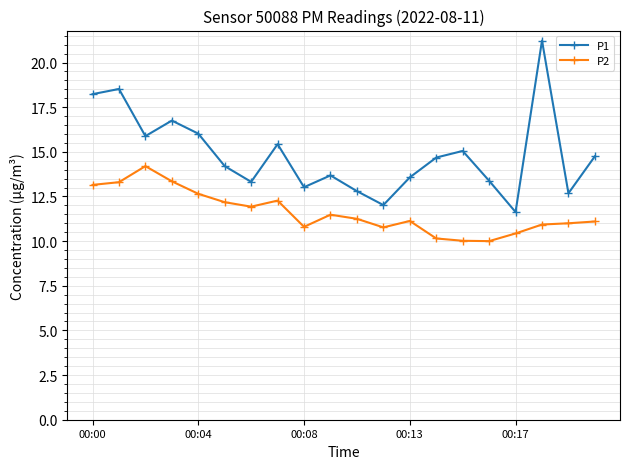

Rank the series by their maximum value, from lowest to highest.

P2, P1